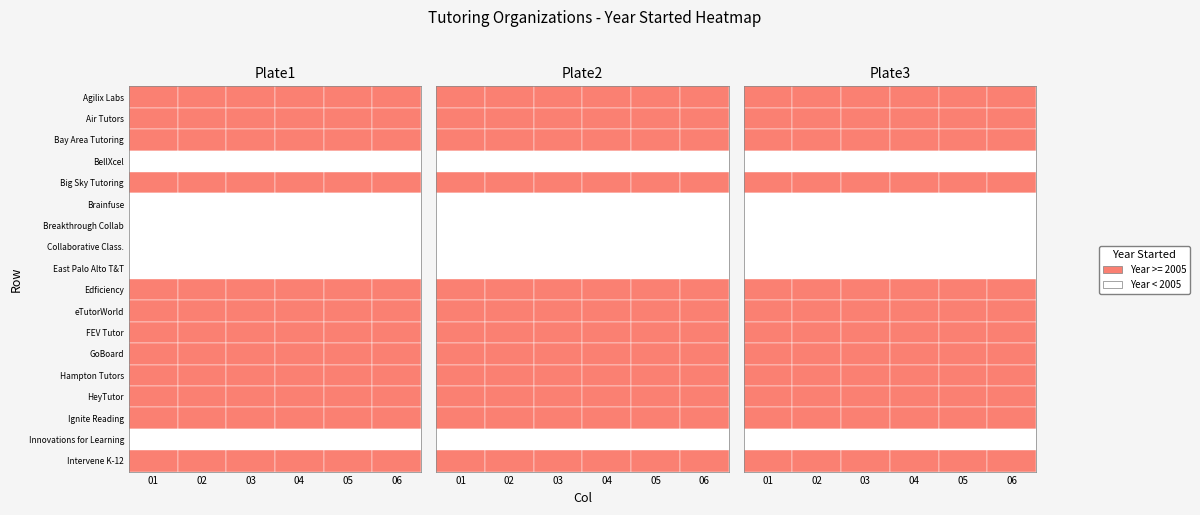

Rank the series by their maximum value, from lowest to highest.

Brainfuse, Breakthrough Collaborative, Center for Collaborative Classroom, East Palo Alto Tennis and Tutoring, Edficiency, eTutorWorld, FEV Tutor, GoBoard, Hampton Tutors, HeyTutor, Innovations for Learning, Air Tutors, Bay Area Tutoring Association, BellXcel, Big Sky Tutoring, Intervene K-12, Ignite Reading, Agilix Labs, Inc.